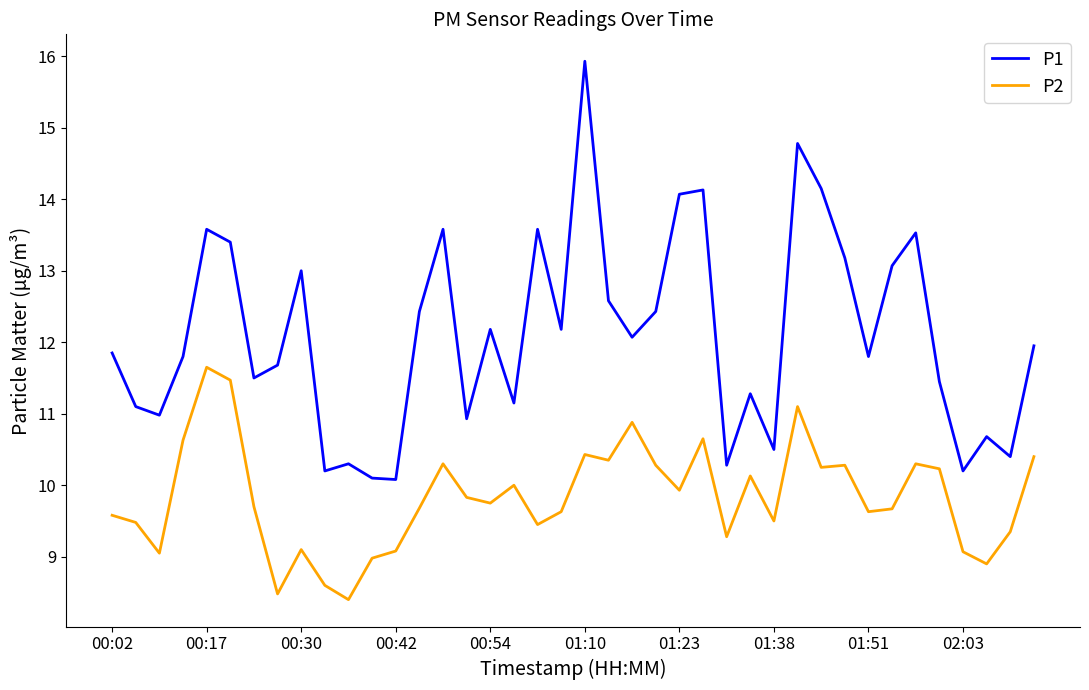

What are all the series names shown in the legend?

P1, P2